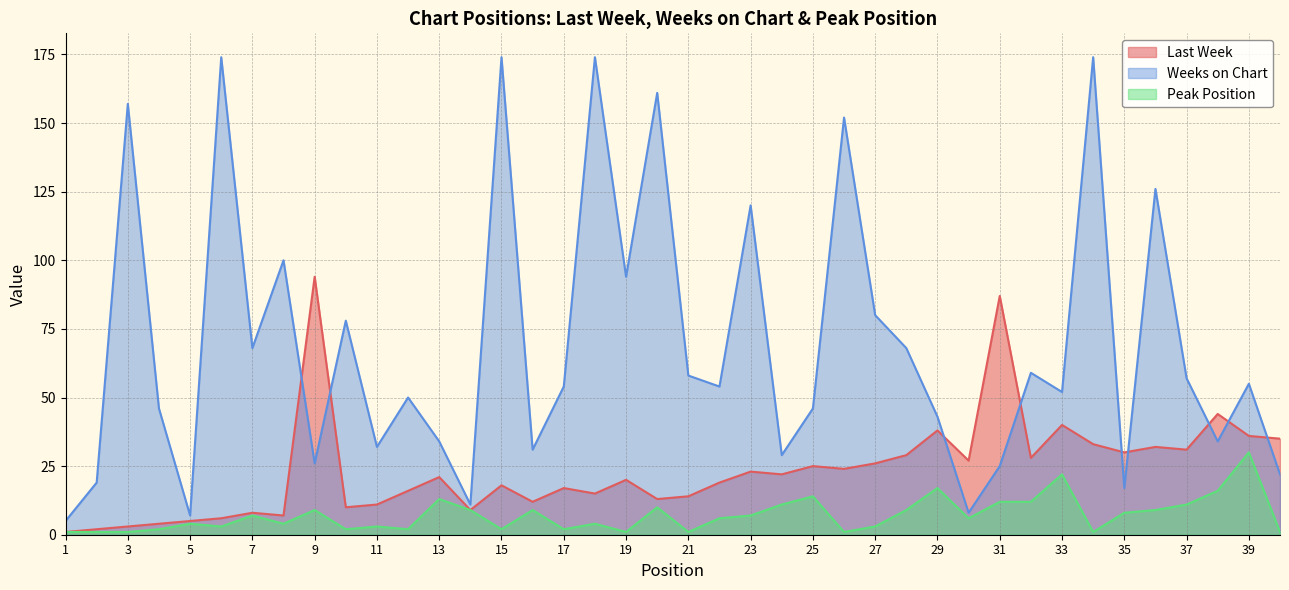

What is the difference between the highest and lowest values at 15?

172